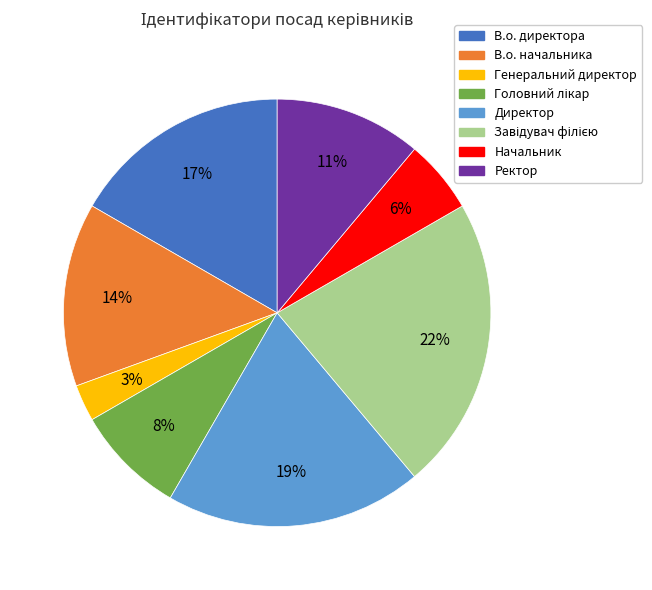

Does any single category account for the majority?

No